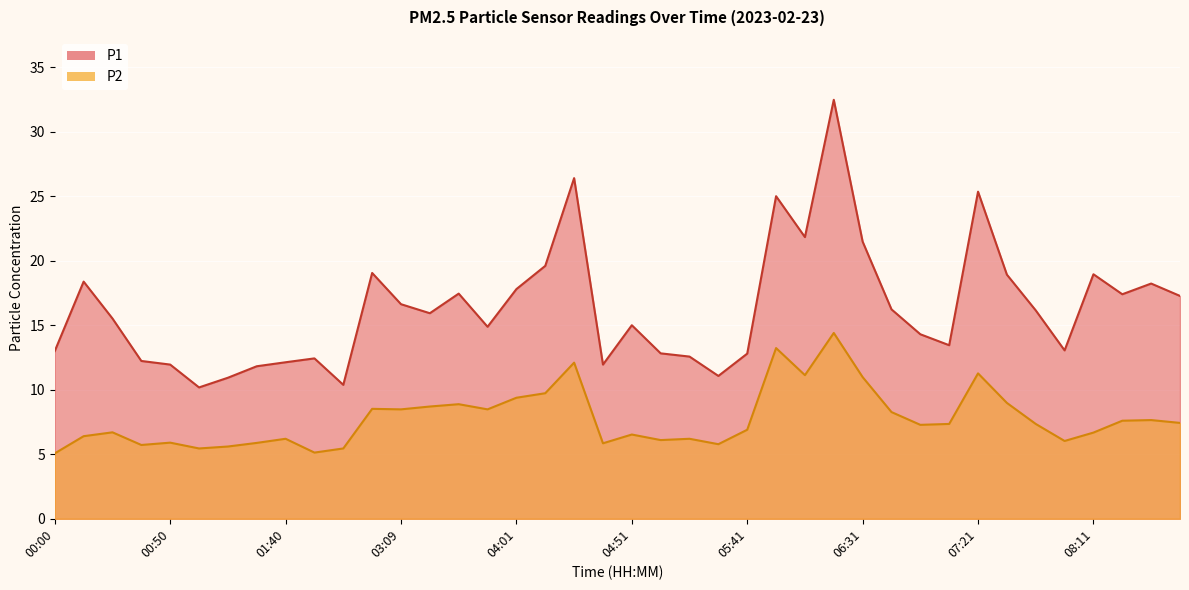

Reading right to left, what are all the values shown in this chart?

P1: 08:49=17.3	08:36=18.2	08:24=17.4	08:11=18.9	07:59=13.1	07:46=16.1	07:34=18.9	07:21=25.4	07:09=13.4	06:56=14.3	06:44=16.2	06:31=21.5	06:19=32.5	06:06=21.8	05:54=25.0	05:41=12.8	05:29=11.1	05:16=12.6	05:04=12.8	04:51=15.0	04:39=11.9	04:26=26.4	04:14=19.6	04:01=17.8	03:48=14.9	03:35=17.4	03:22=15.9	03:09=16.6	02:56=19.1	02:05=10.4	01:53=12.4	01:40=12.1	01:28=11.8	01:15=10.9	01:03=10.2	00:50=11.9	00:38=12.2	00:25=15.5	00:12=18.4	00:00=13.0
P2: 08:49=7.4	08:36=7.7	08:24=7.6	08:11=6.7	07:59=6.0	07:46=7.3	07:34=9.0	07:21=11.3	07:09=7.3	06:56=7.3	06:44=8.3	06:31=11.0	06:19=14.4	06:06=11.1	05:54=13.2	05:41=6.9	05:29=5.8	05:16=6.2	05:04=6.1	04:51=6.5	04:39=5.8	04:26=12.1	04:14=9.7	04:01=9.4	03:48=8.5	03:35=8.9	03:22=8.7	03:09=8.5	02:56=8.5	02:05=5.5	01:53=5.1	01:40=6.2	01:28=5.9	01:15=5.6	01:03=5.5	00:50=5.9	00:38=5.7	00:25=6.7	00:12=6.4	00:00=5.1